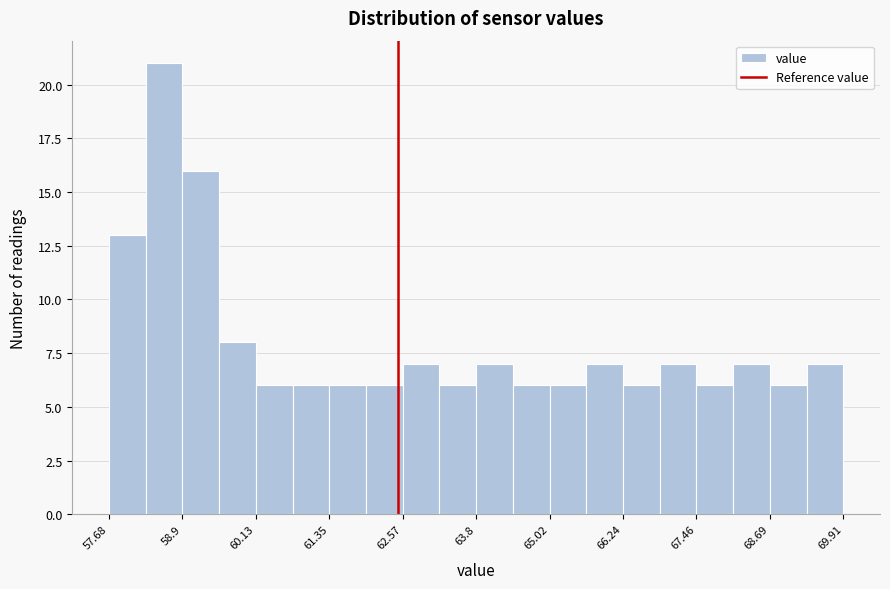

Around what value on the x-axis is the tallest bar? Give the approximate position of its centre, as read against the axis.

58.6